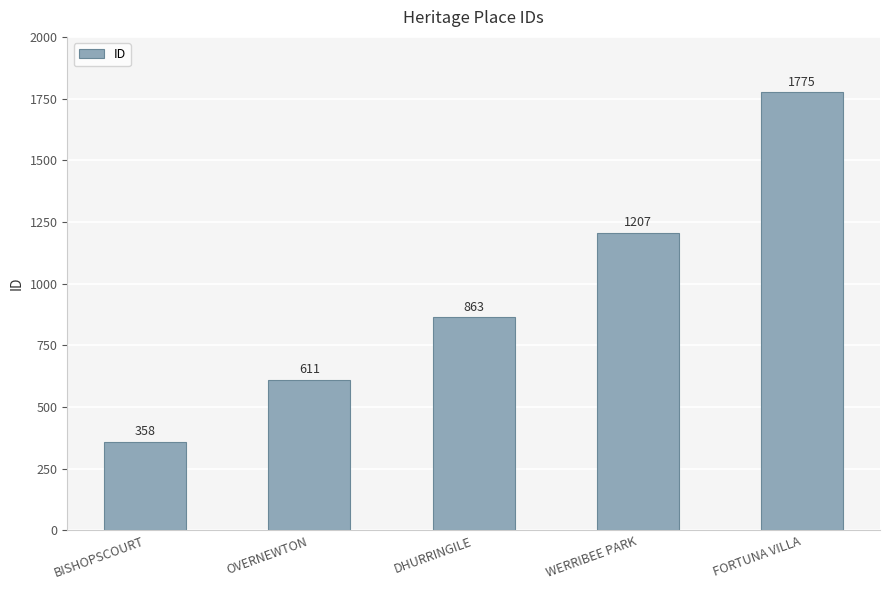

What is the sum of all values?

4814